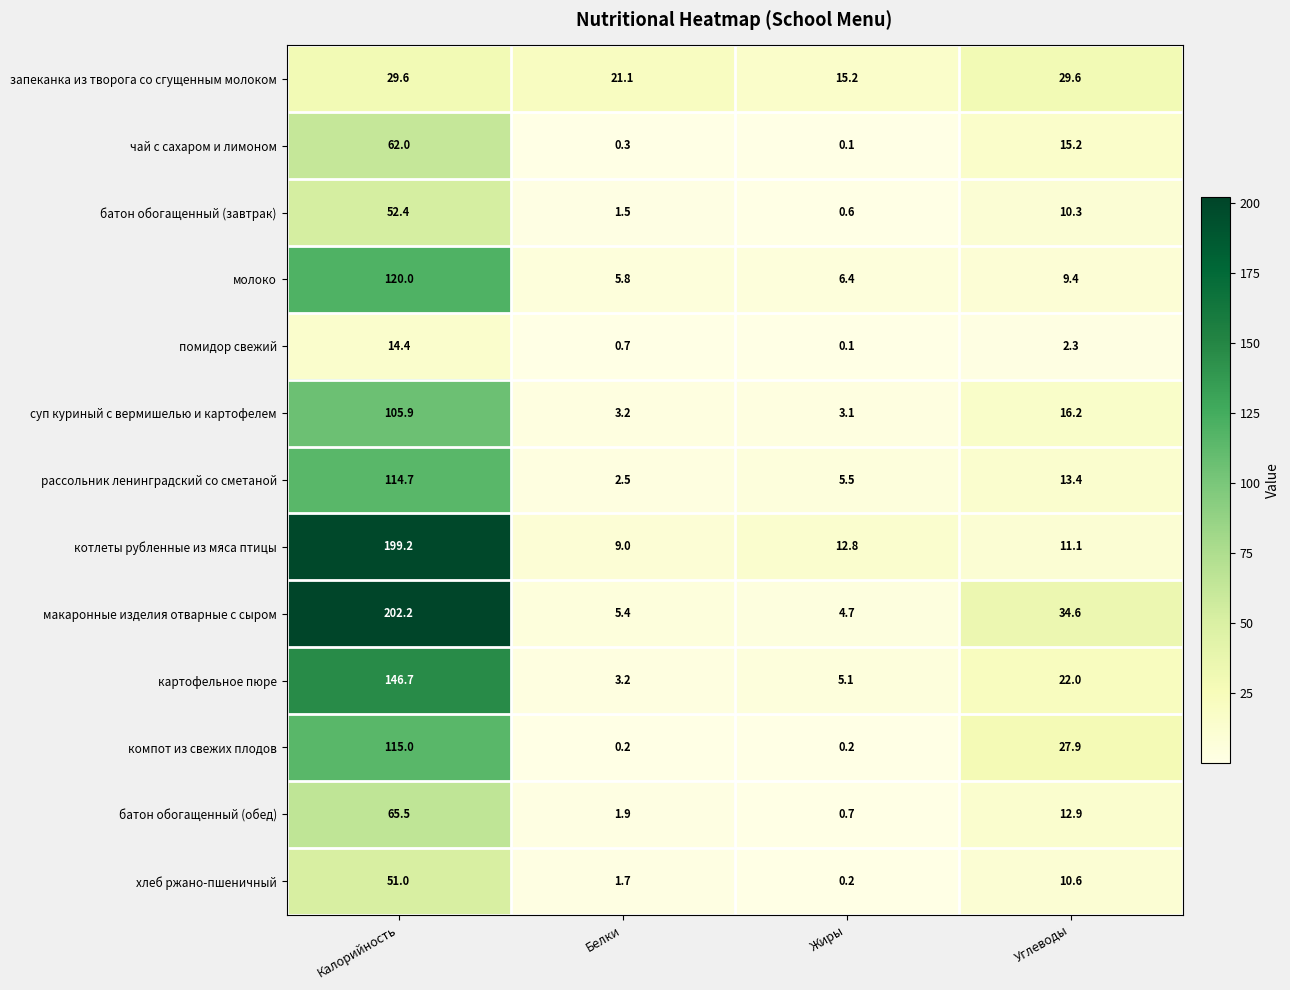

Rank the series by their maximum value, from highest to lowest.

макаронные изделия отварные с сыром, котлеты рубленные из мяса птицы, картофельное пюре, молоко, компот из свежих плодов, рассольник ленинградский со сметаной, суп куриный с вермишелью и картофелем, батон обогащенный (обед), чай с сахаром и лимоном, батон обогащенный (завтрак), хлеб ржано-пшеничный, запеканка из творога со сгущенным молоком, помидор свежий